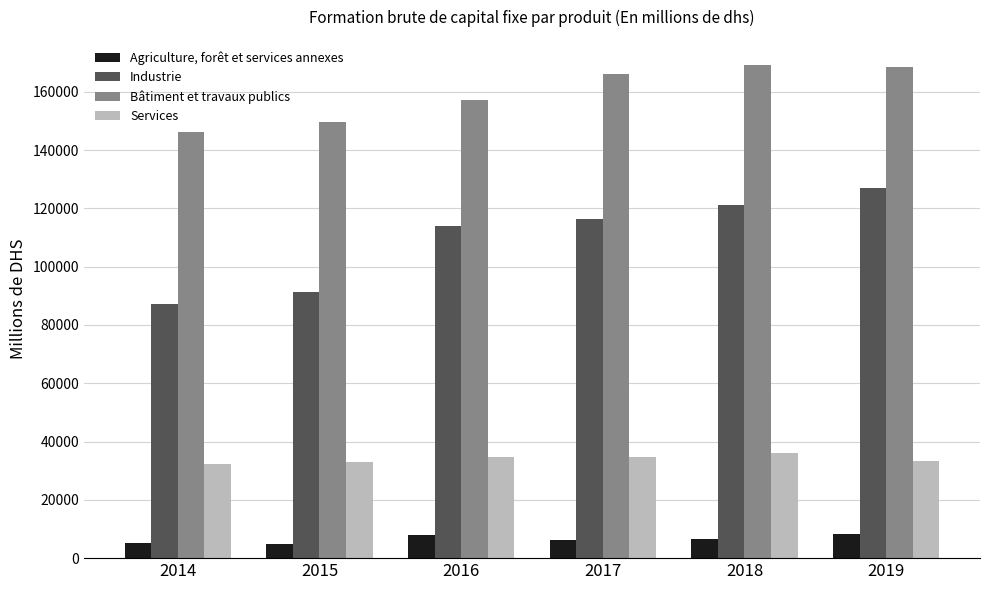

True or false: Bâtiment et travaux publics has a value of 168443 at 2019.

True